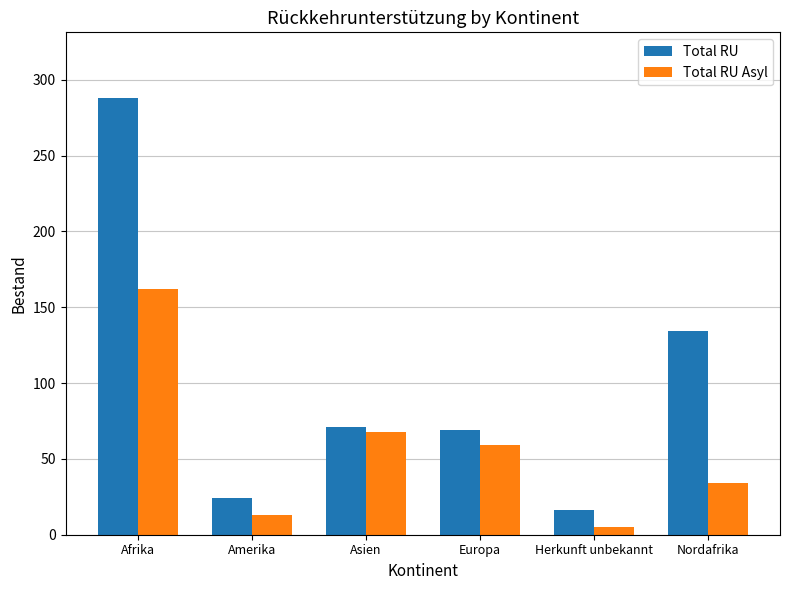

Rank the series by their maximum value, from lowest to highest.

Total RU Asyl, Total RU